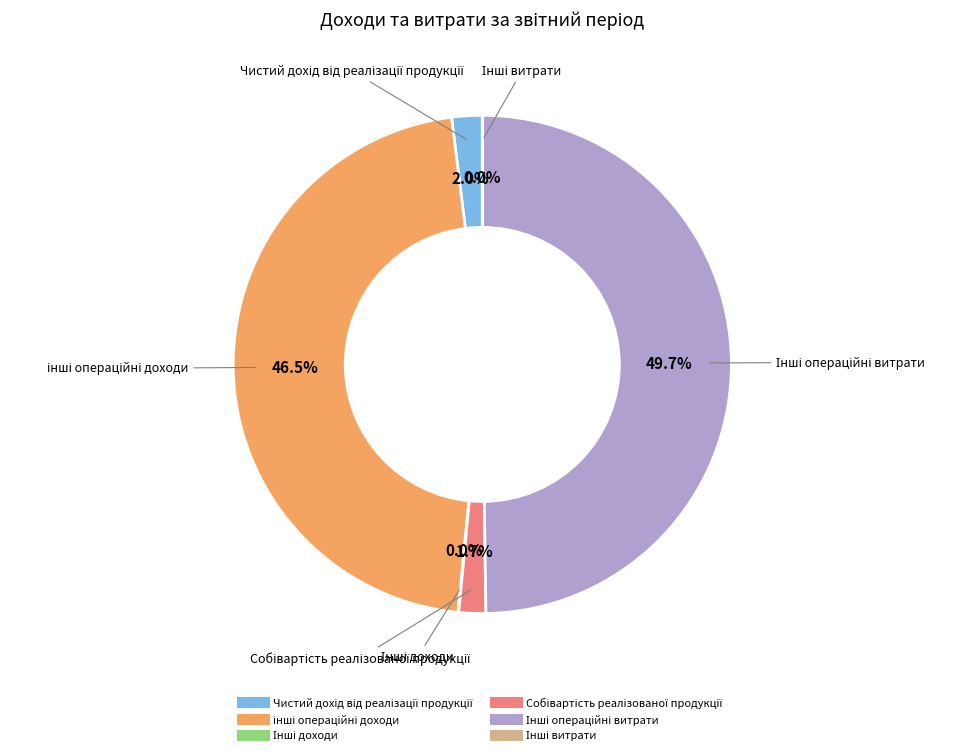

To the nearest percent, what is the difference between the largest and smallest slice percentages?

50%